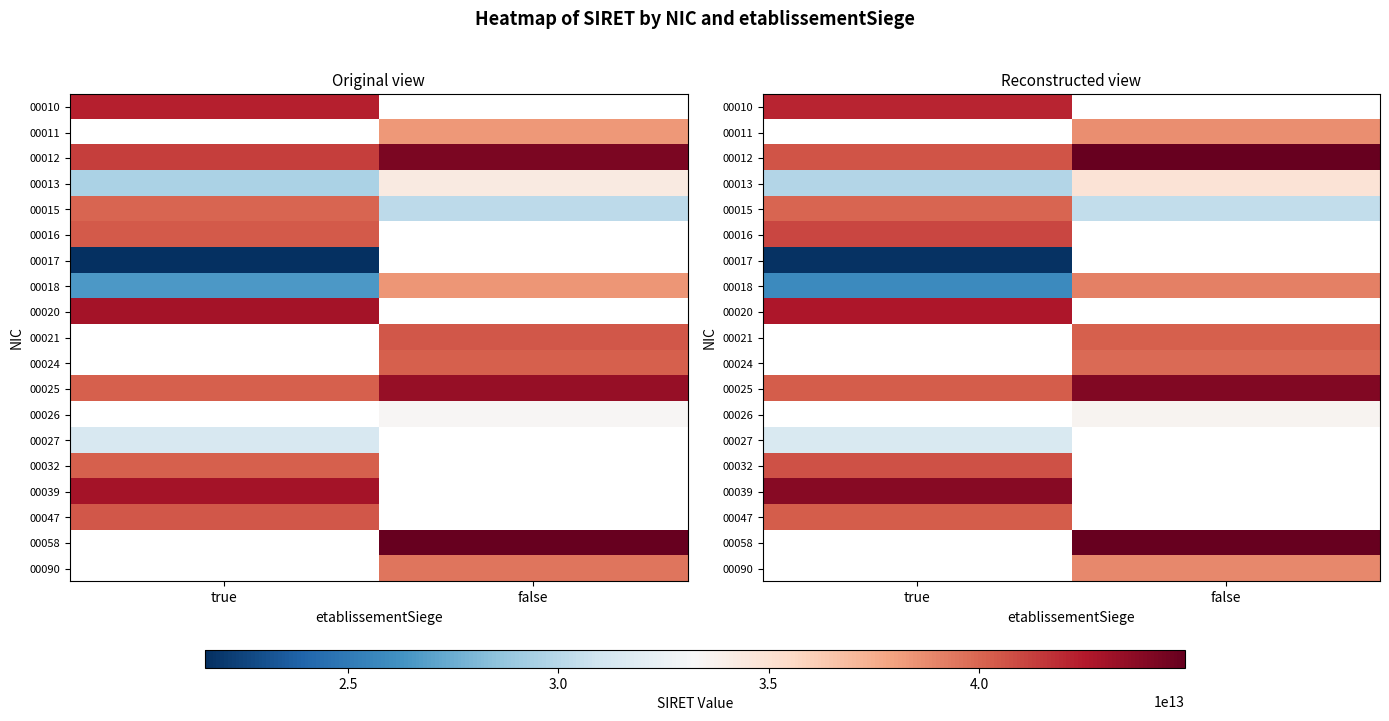

How many categories are shown in the chart?

2